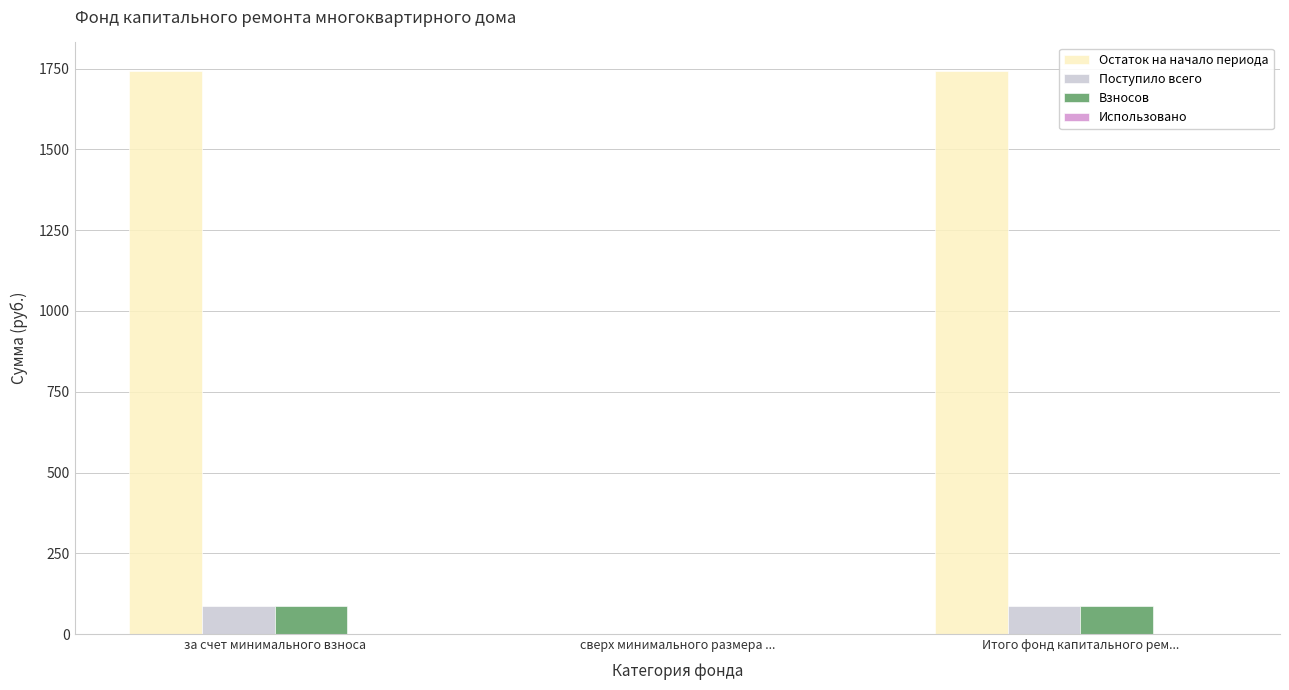

What is the average value of the Взносов series?

57.1